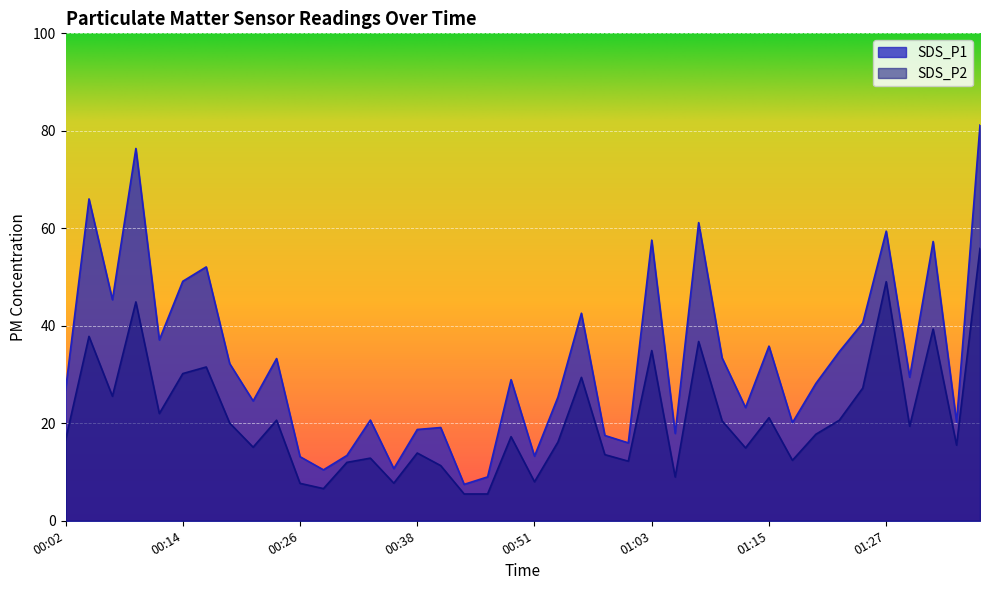

Reading left to right, what are all the values shown in this chart?

SDS_P1: 26.8	66.0	45.4	76.4	37.1	49.1	52.1	32.2	24.6	33.3	13.2	10.4	13.4	20.6	10.7	18.7	19.1	7.5	9.0	28.9	13.2	25.4	42.6	17.5	16.0	57.6	17.9	61.2	33.4	23.2	35.8	20.1	28.2	34.7	40.6	59.4	29.4	57.3	20.2	81.2
SDS_P2: 16.6	37.8	25.6	44.9	22.0	30.2	31.6	20.1	15.1	20.6	7.7	6.6	12.0	12.8	7.7	13.9	11.3	5.5	5.5	17.2	8.0	16.1	29.4	13.6	12.2	34.9	9.0	36.8	20.5	14.9	21.1	12.4	17.8	20.6	27.2	49.0	19.4	39.3	15.5	55.9